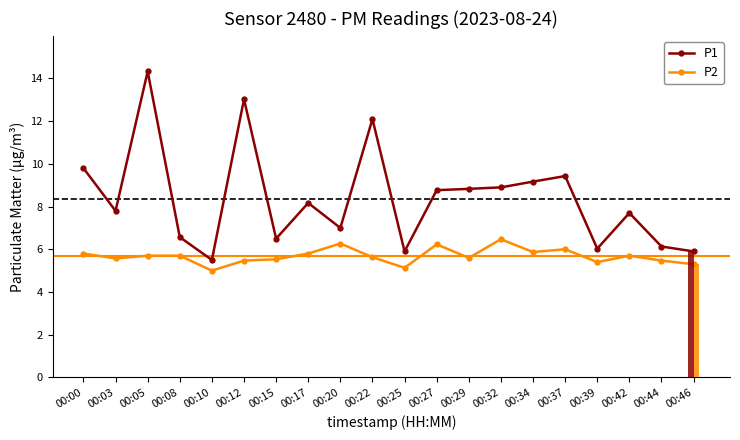

How many groups of bars are there?

20